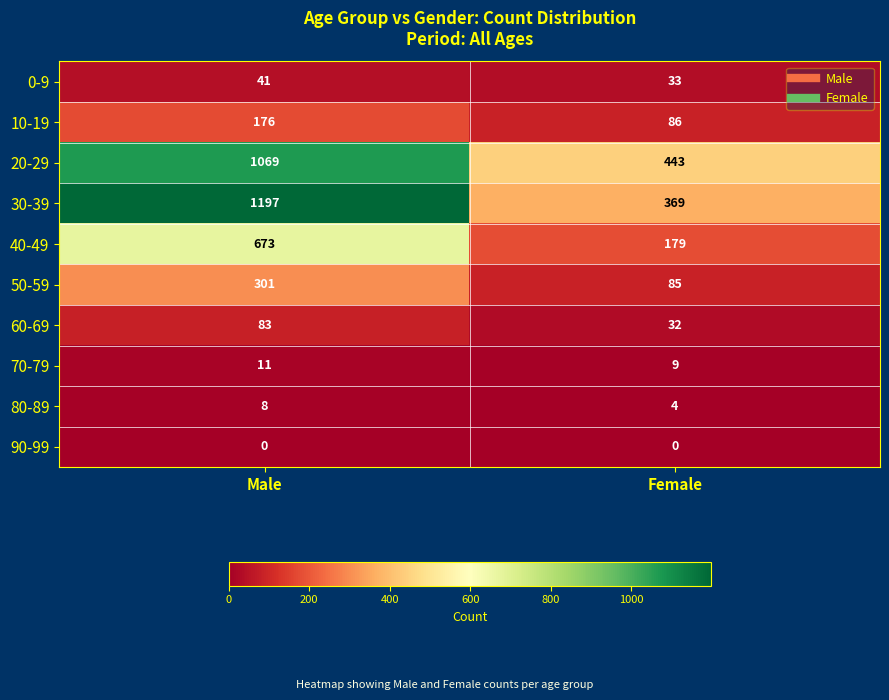

What is the average value of the 60-69 series?

58